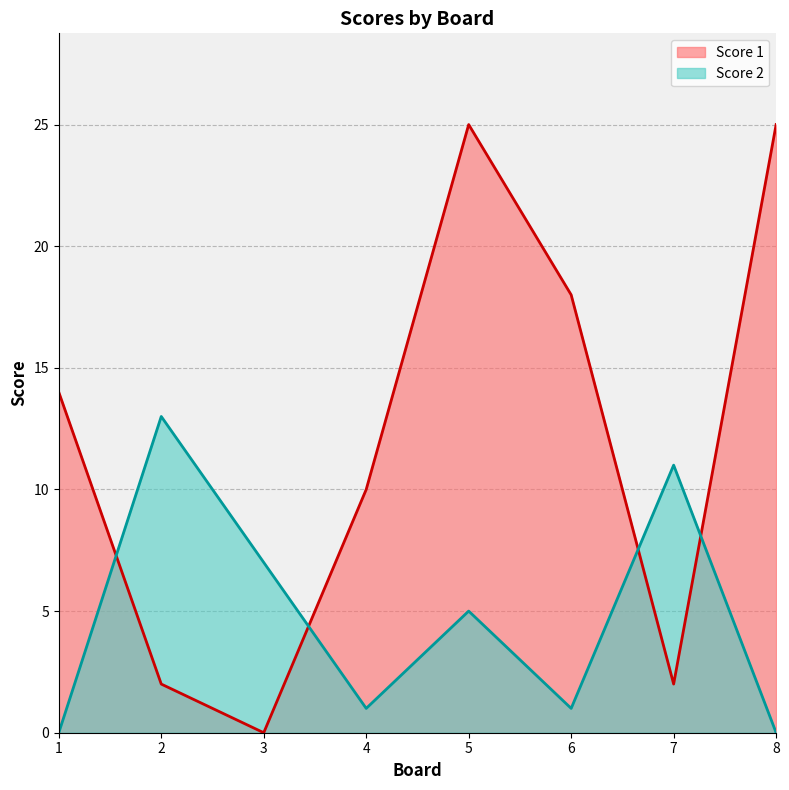

True or false: Score 1 has a value of 2 at 2.

True